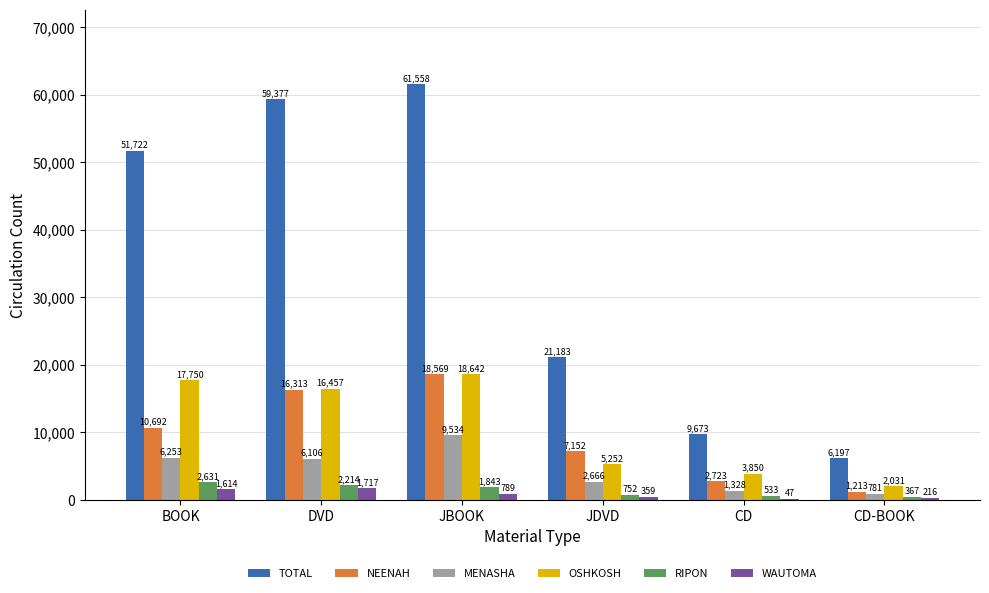

What is the sum of all OSHKOSH values?

63982